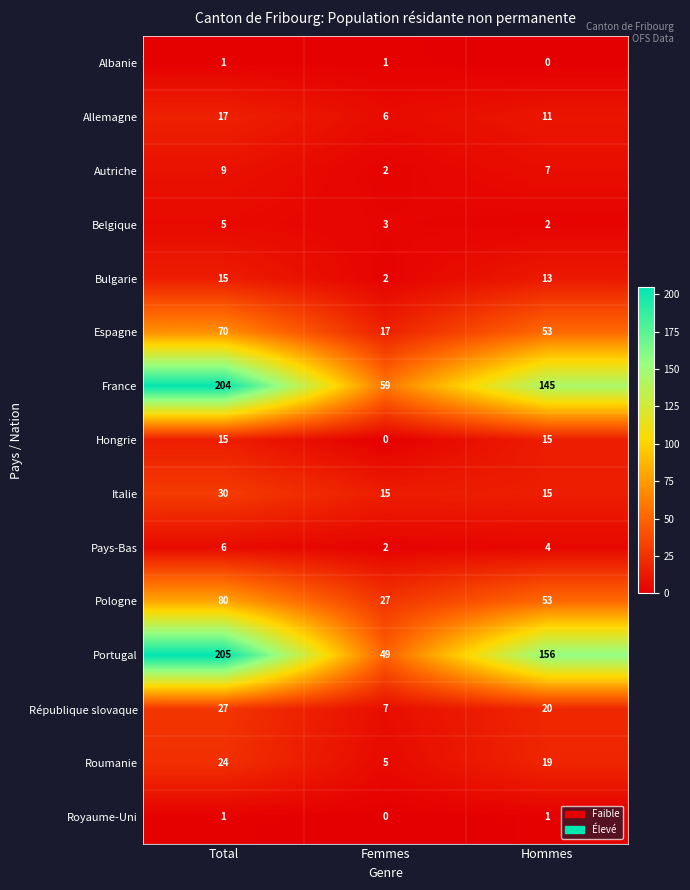

At which category is the sum across all series the highest?

Total